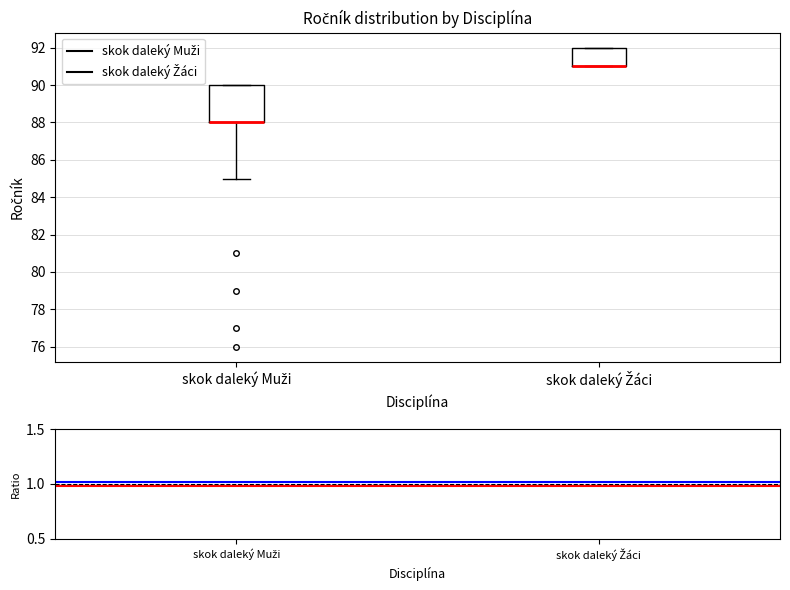

Reading left to right, transcribe this box plot: for each box, give where its median line is, the range the box spans, and where its two whiskers end, as read against the y-axis. The values are not printed on the chart, so give them approximately, as read against the axis.

skok daleký Muži: median 88 (drawn on the box's lower edge), box 88 to 90, whiskers 85 to 90
skok daleký Žáci: median 91 (drawn on the box's lower edge), box 91 to 92, whiskers 91 to 92